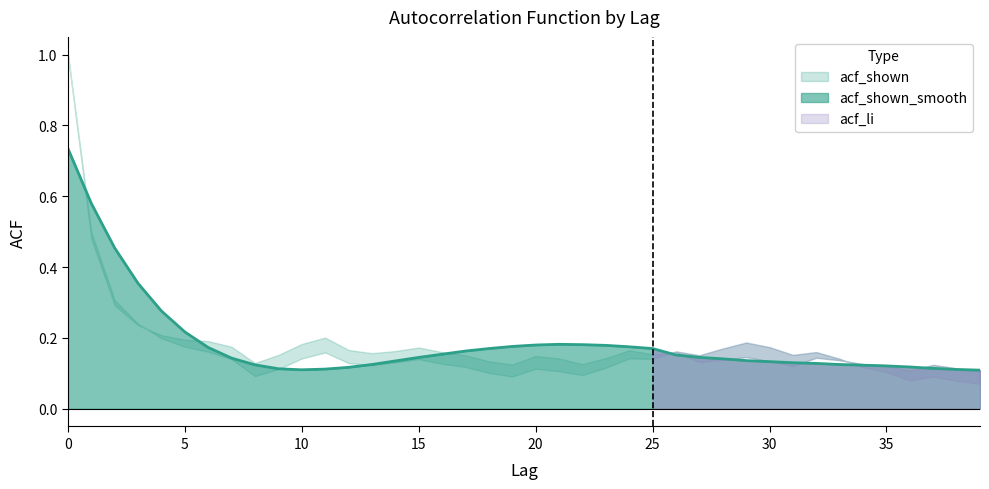

Which series ends up on top after the final intersection of acf_li and acf_shown_smooth?

acf_shown_smooth